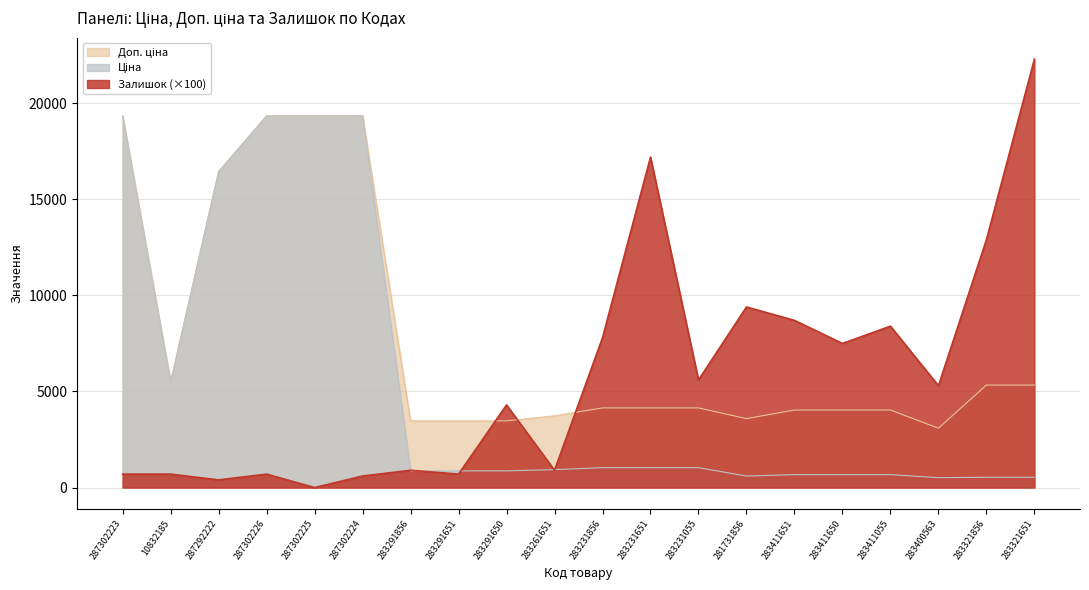

What is the difference between the second highest and minimum values in the Ціна series?

18828.3